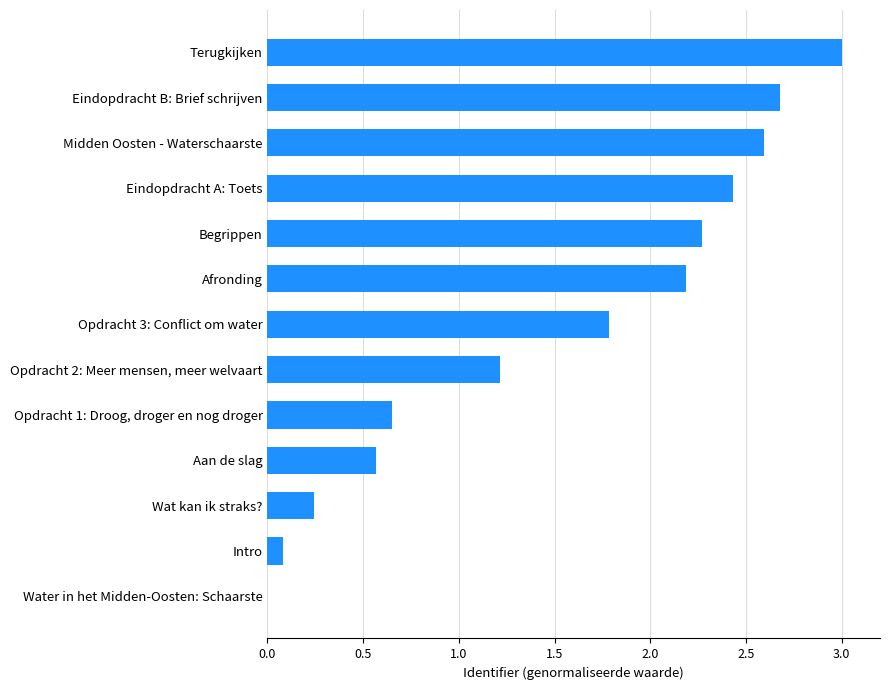

Between Begrippen and Afronding, which is larger?

Begrippen